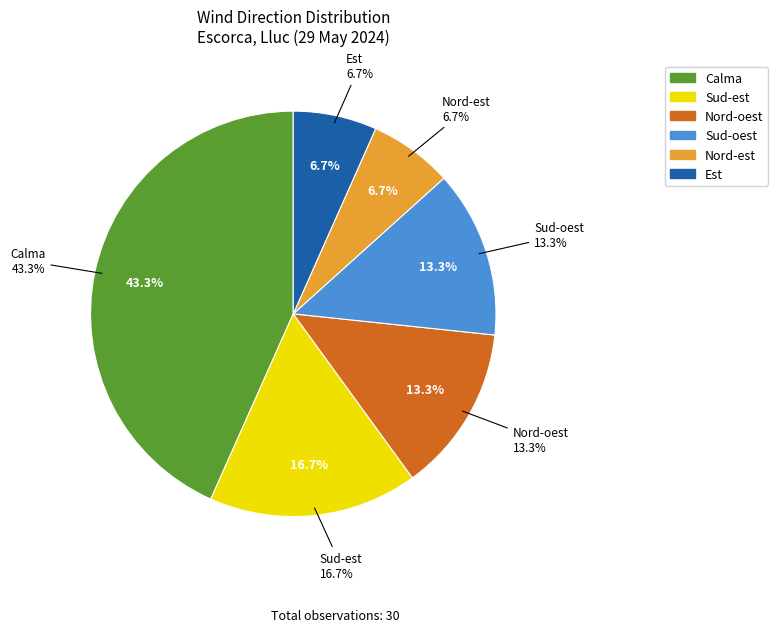

Which has a higher value, Est or Sud-oest?

Sud-oest